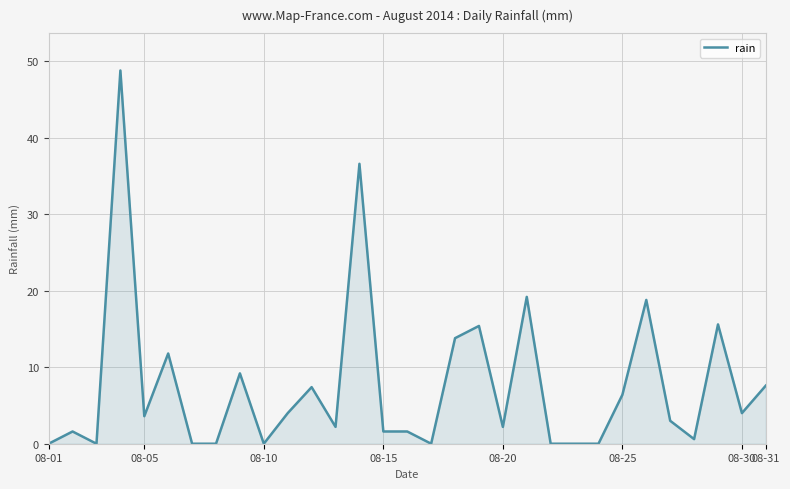

What is the maximum value shown in the chart?

48.8